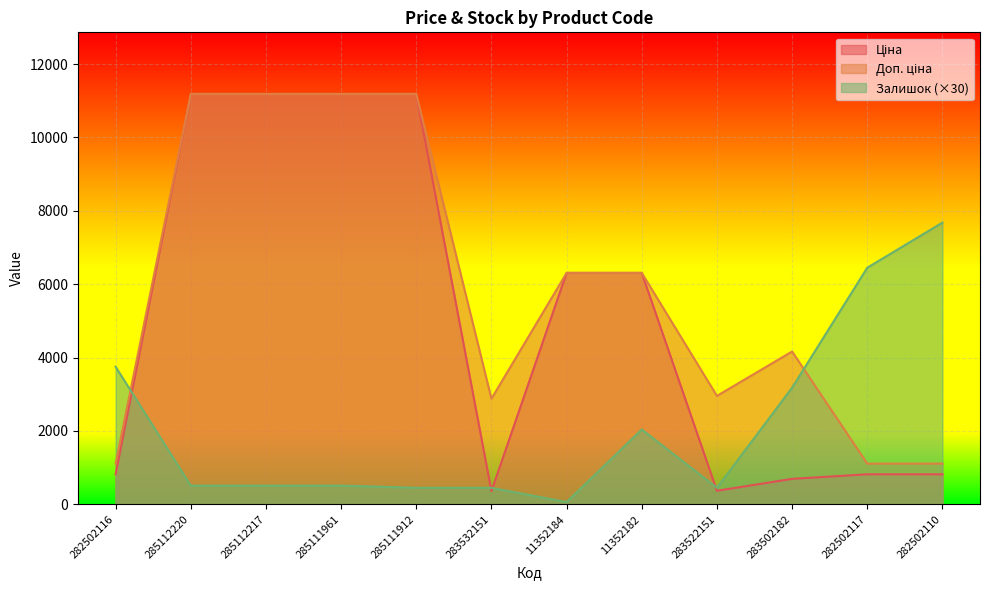

What is the minimum value for Залишок?

60.0